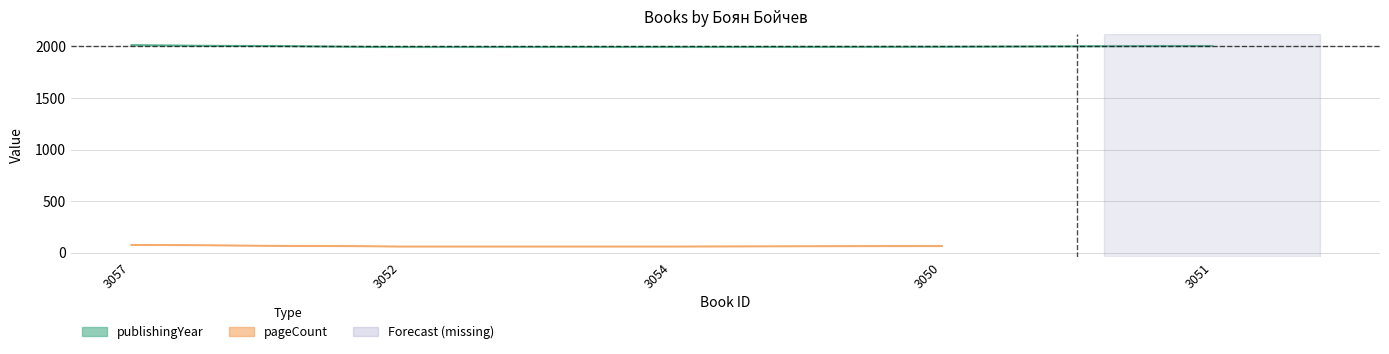

Reading right to left, what are all the values shown in this chart?

publishingYear: 2008	2002	2000	1999	2016
pageCount: 0	68	64	64	80